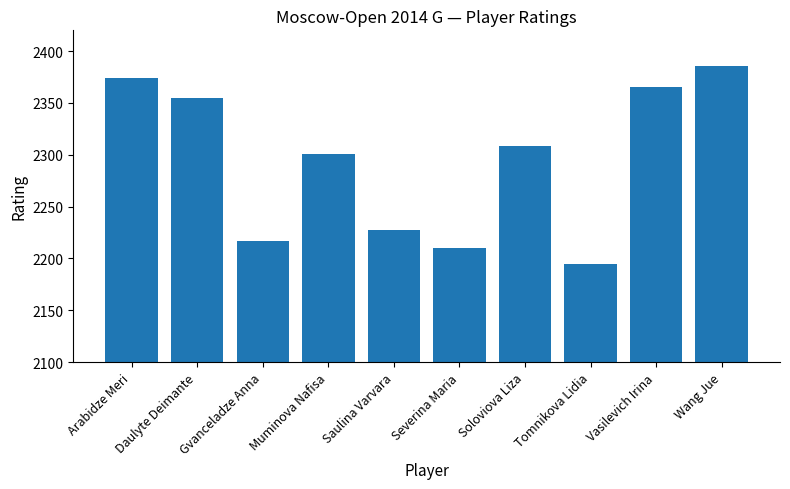

How many bars are there in total?

10